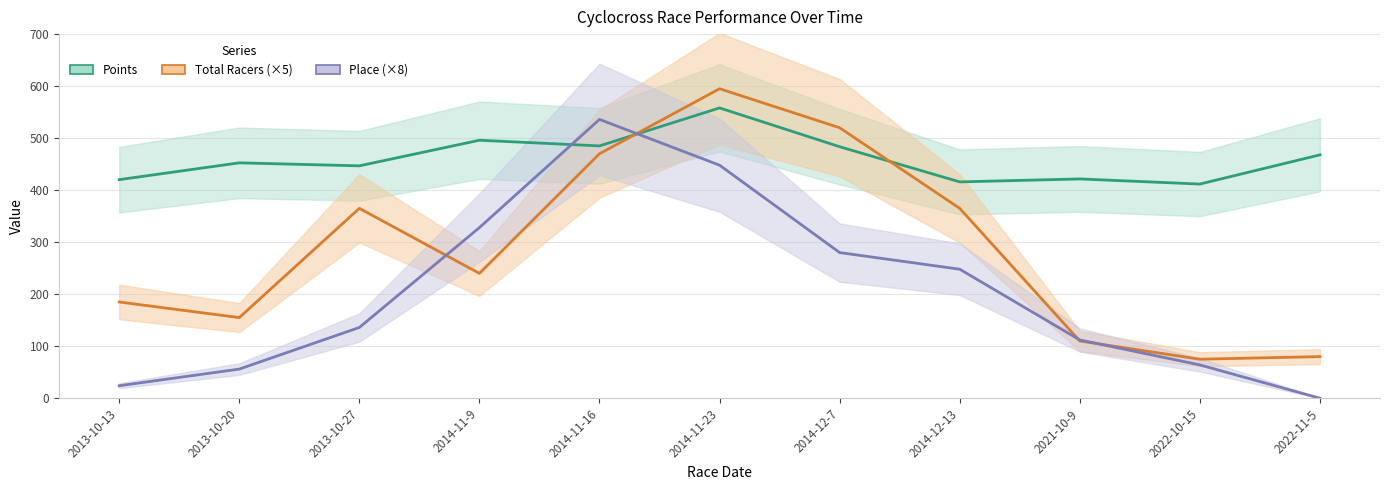

List the labels in order of Points value, smallest first.

2022-10-15, 2014-12-13, 2013-10-13, 2021-10-9, 2013-10-27, 2013-10-20, 2022-11-5, 2014-12-7, 2014-11-16, 2014-11-9, 2014-11-23